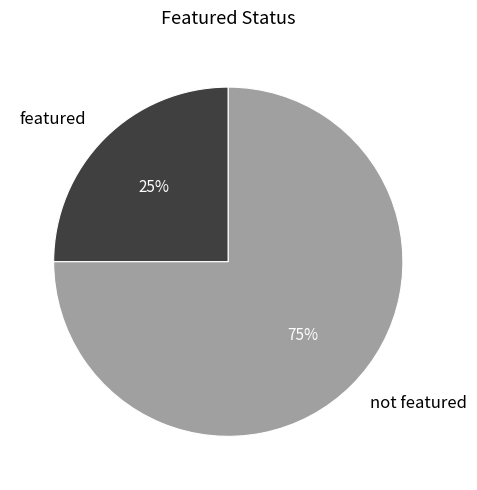

Rank the categories by value from lowest to highest.

featured, not featured